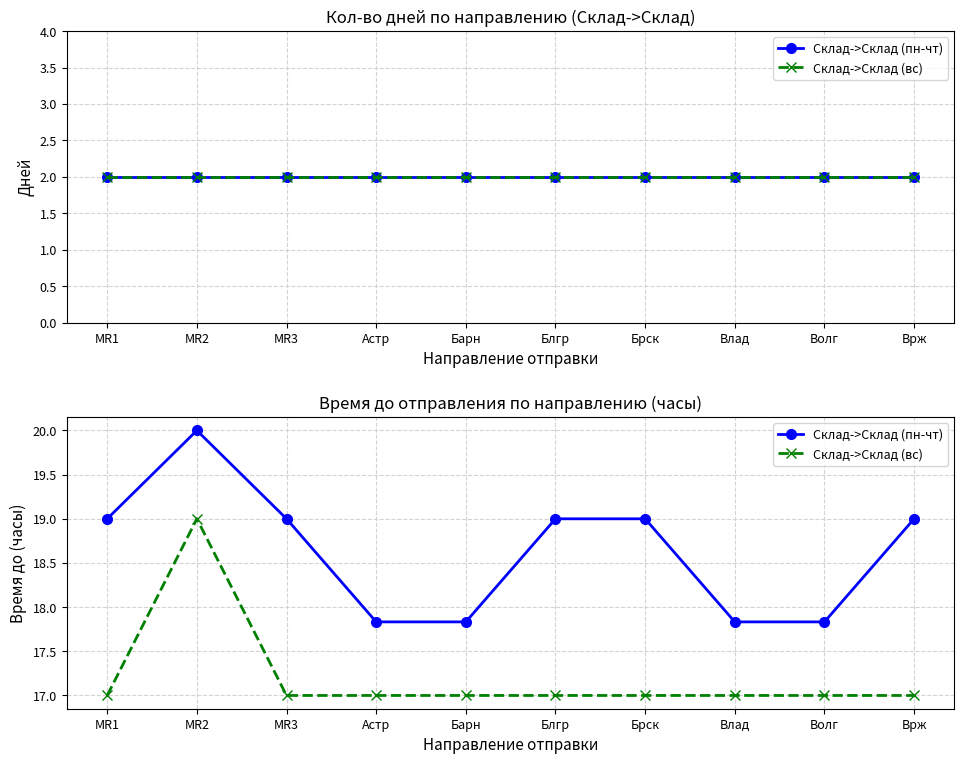

List the labels in order of Склад->Склад (вс) value, largest first.

MR2, MR1, MR3, Астр, Барн, Блгр, Брск, Влад, Волг, Врж